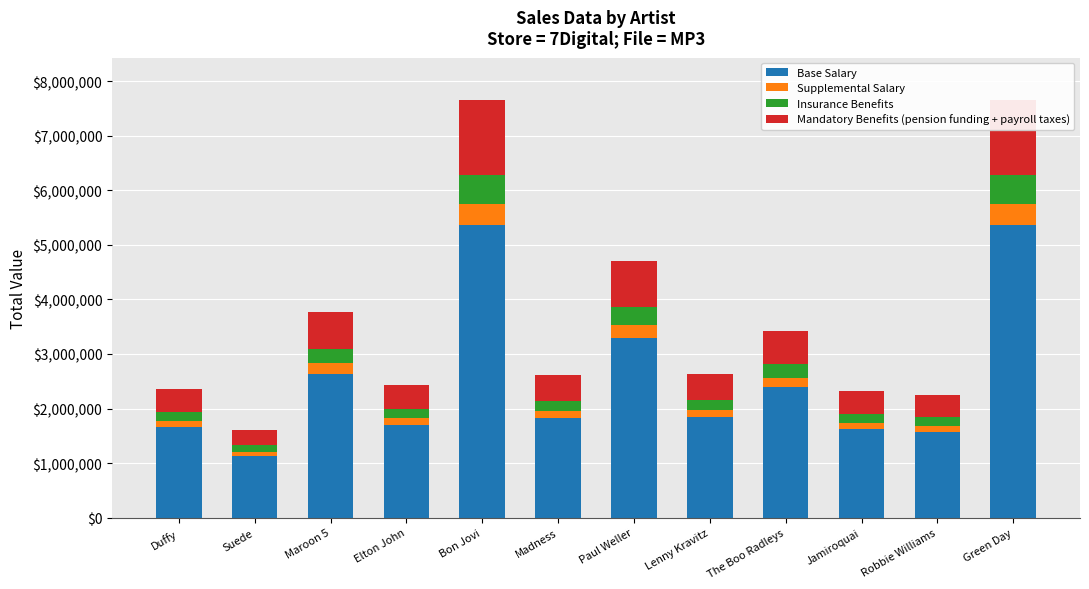

Rank the series at Bon Jovi from lowest to highest value.

Supplemental Salary, Insurance Benefits, Mandatory Benefits (pension funding + payroll taxes), Base Salary